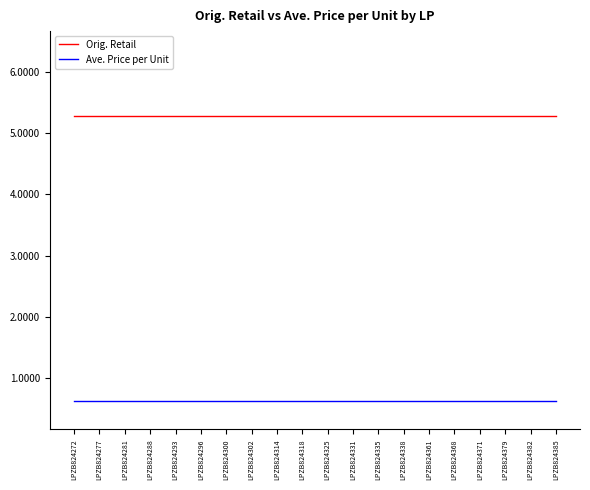

Rank the series by their average value, from highest to lowest.

Orig. Retail, Ave. Price per Unit